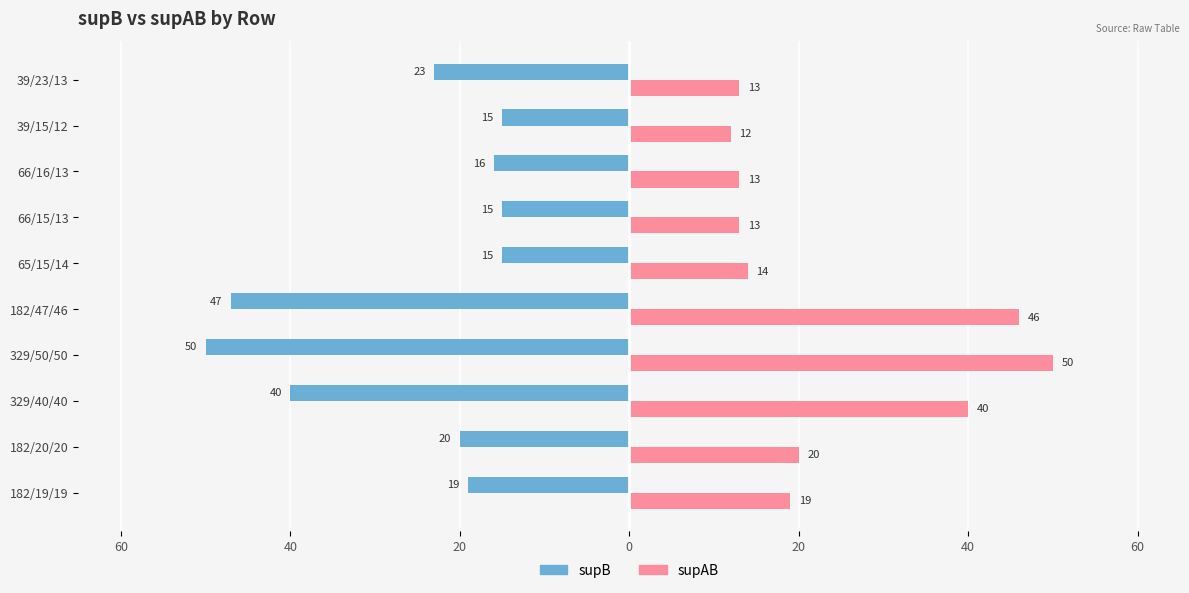

What are all the series names shown in the legend?

supB, supAB